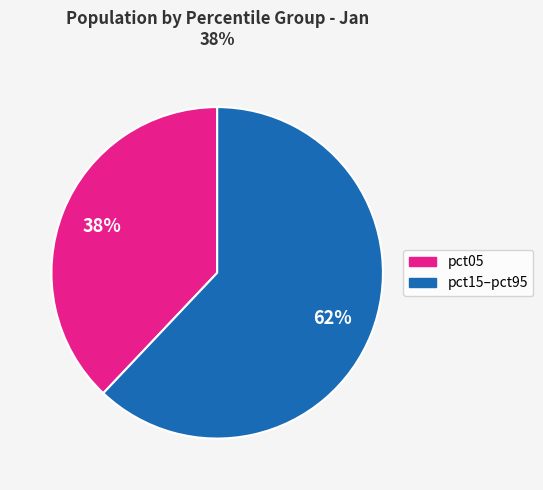

Is there a majority slice in this chart?

Yes